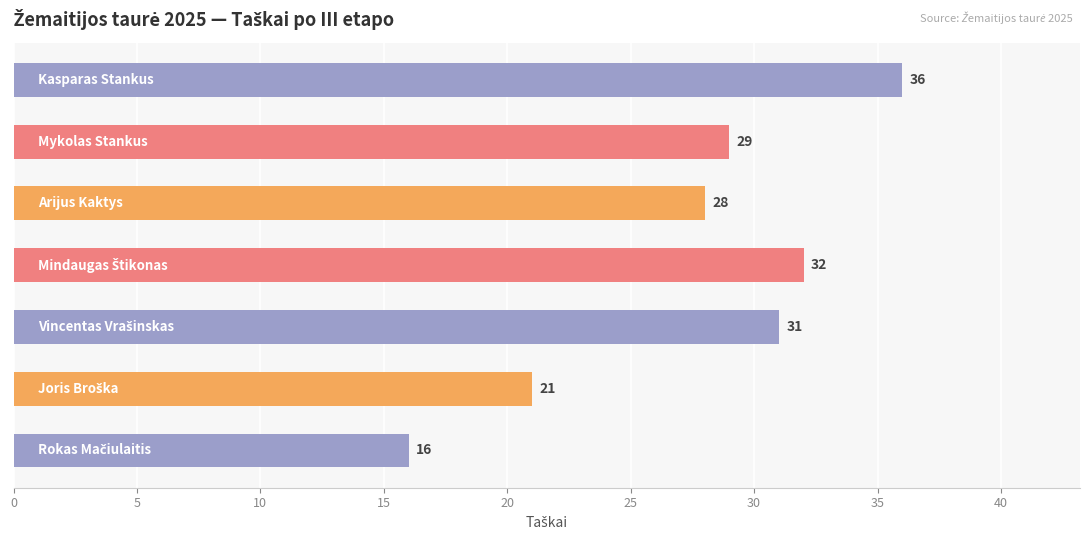

What is the difference between the maximum and minimum values?

20